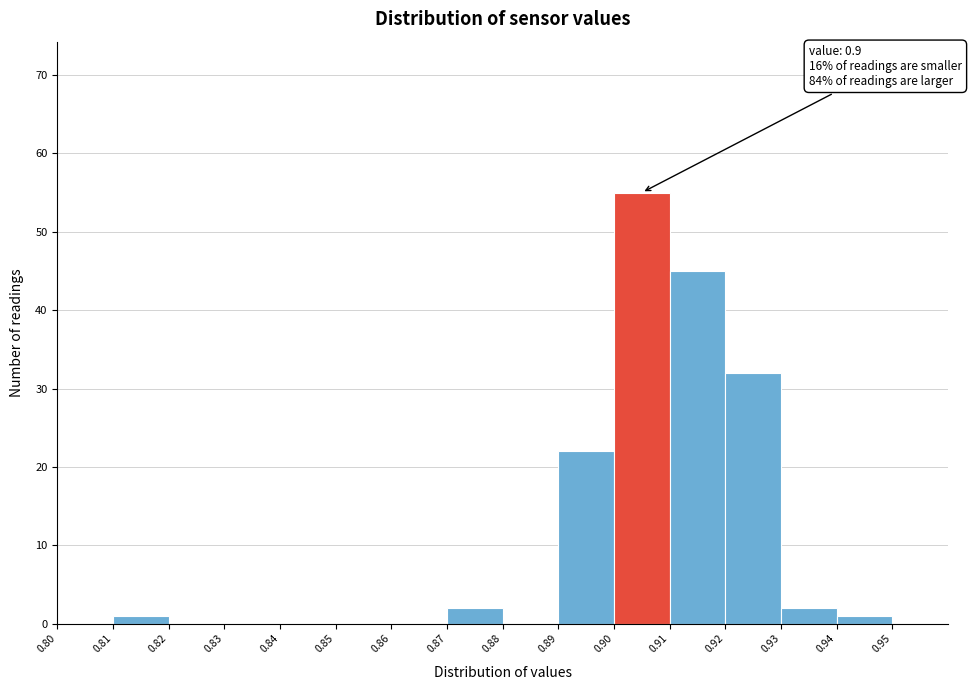

Reading right to left, what are all the values shown in this chart?

0.95=0	0.94=1	0.93=2	0.92=32	0.91=45	0.90=55	0.89=22	0.88=0	0.87=2	0.86=0	0.85=0	0.84=0	0.83=0	0.82=0	0.81=1	0.80=0